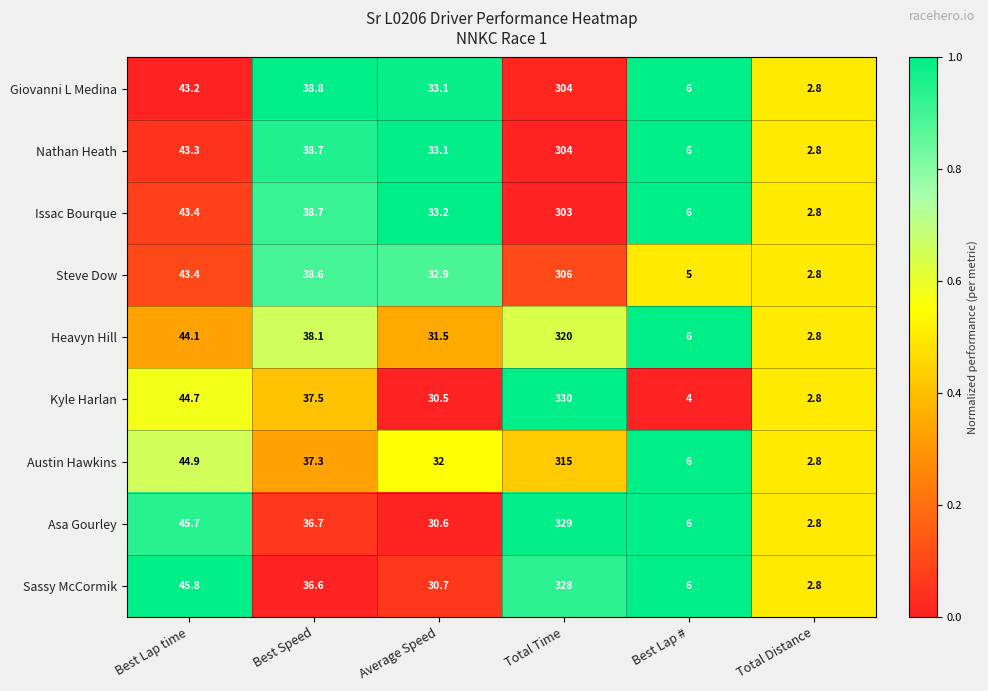

Which series has the largest total across all categories?

Asa Gourley